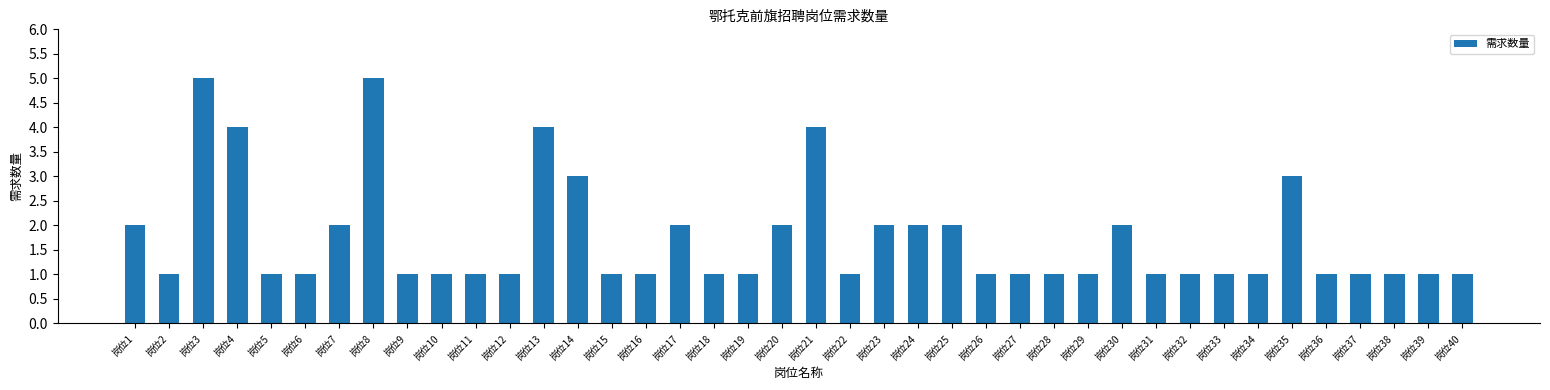

What is the value of the 18th bar from the left?

1